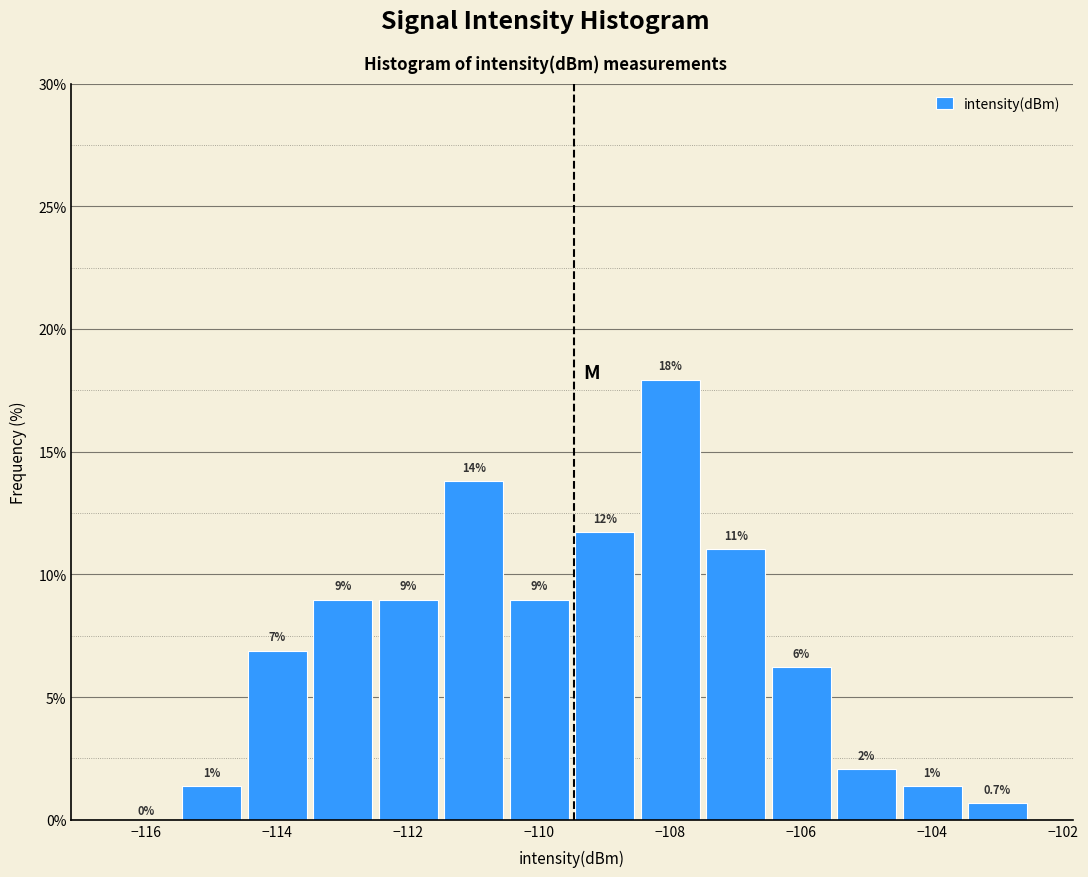

Over which range of the x-axis is the bar tallest?

-108.5 to -107.5